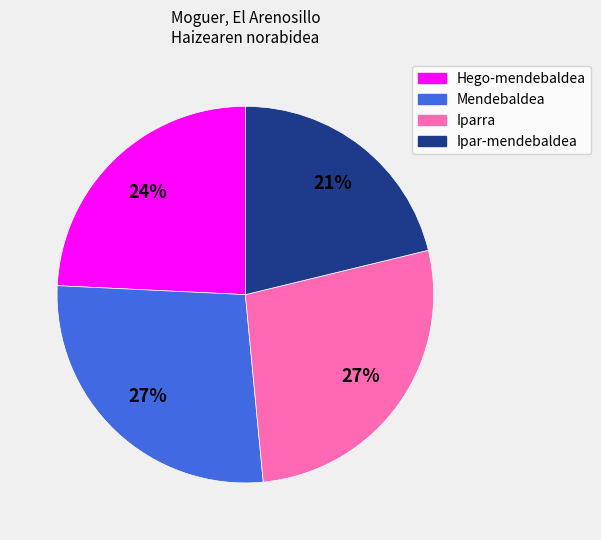

To the nearest percent, what percentage of the pie is Hego-mendebaldea?

24%